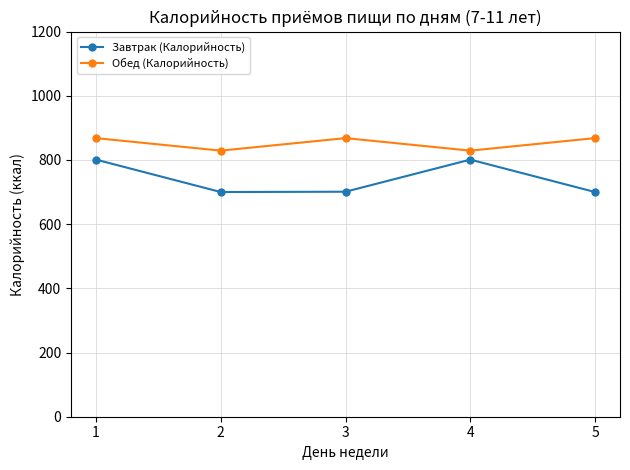

How many lines are shown in the chart?

2